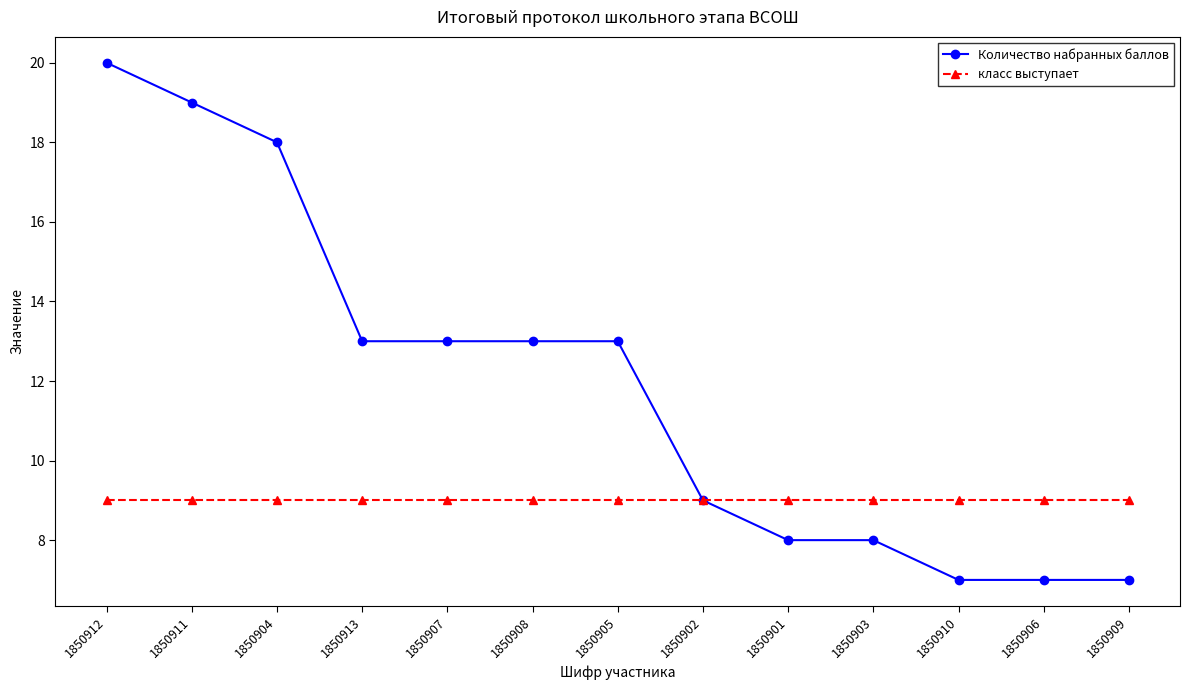

Reading left to right, what are all the values shown in this chart?

Количество набранных баллов: 1850912=20	1850911=19	1850904=18	1850913=13	1850907=13	1850908=13	1850905=13	1850902=9	1850901=8	1850903=8	1850910=7	1850906=7	1850909=7
класс выступает: 1850912=9	1850911=9	1850904=9	1850913=9	1850907=9	1850908=9	1850905=9	1850902=9	1850901=9	1850903=9	1850910=9	1850906=9	1850909=9